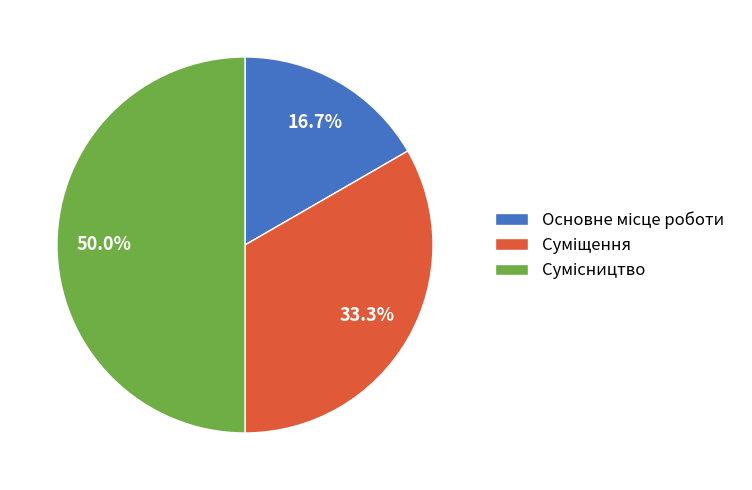

How many slices are in this pie chart?

3